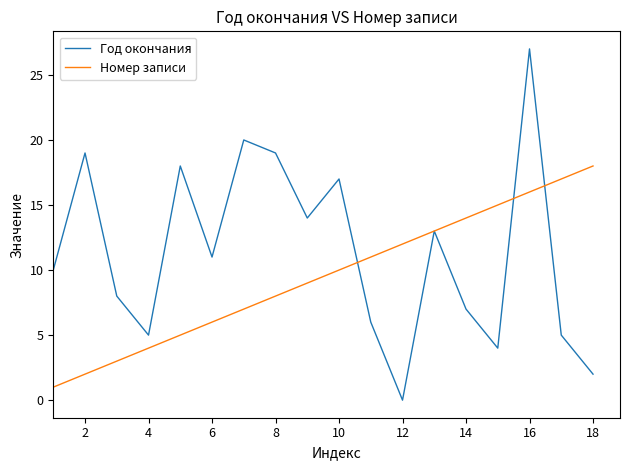

List the series in order of their overall mean, lowest first.

Номер записи, Год окончания